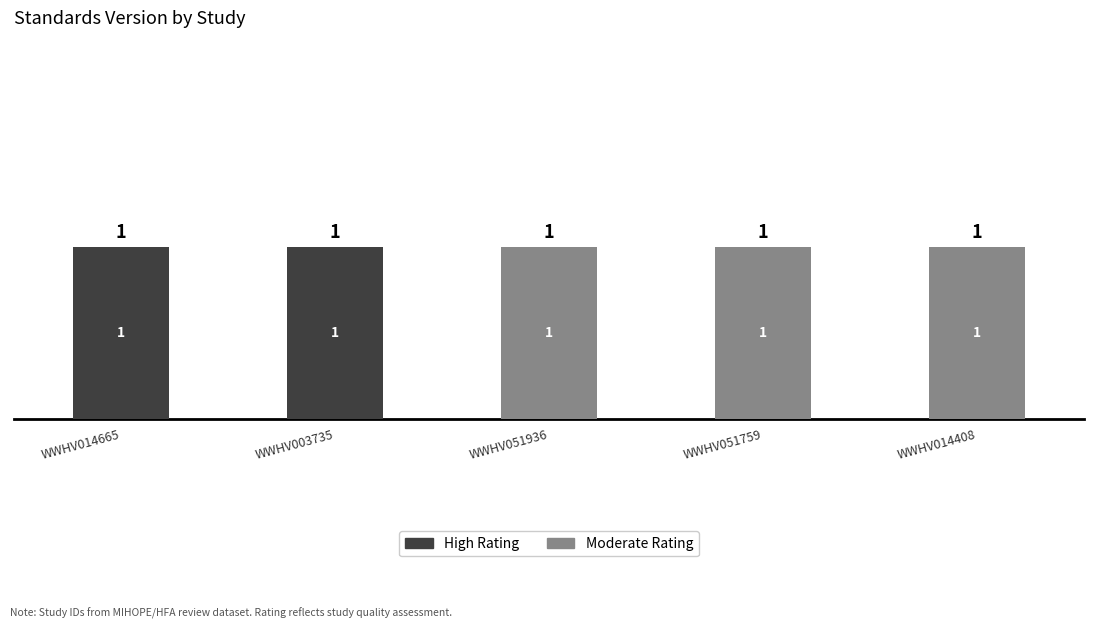

How many High Rating values are between 0 and 1?

5